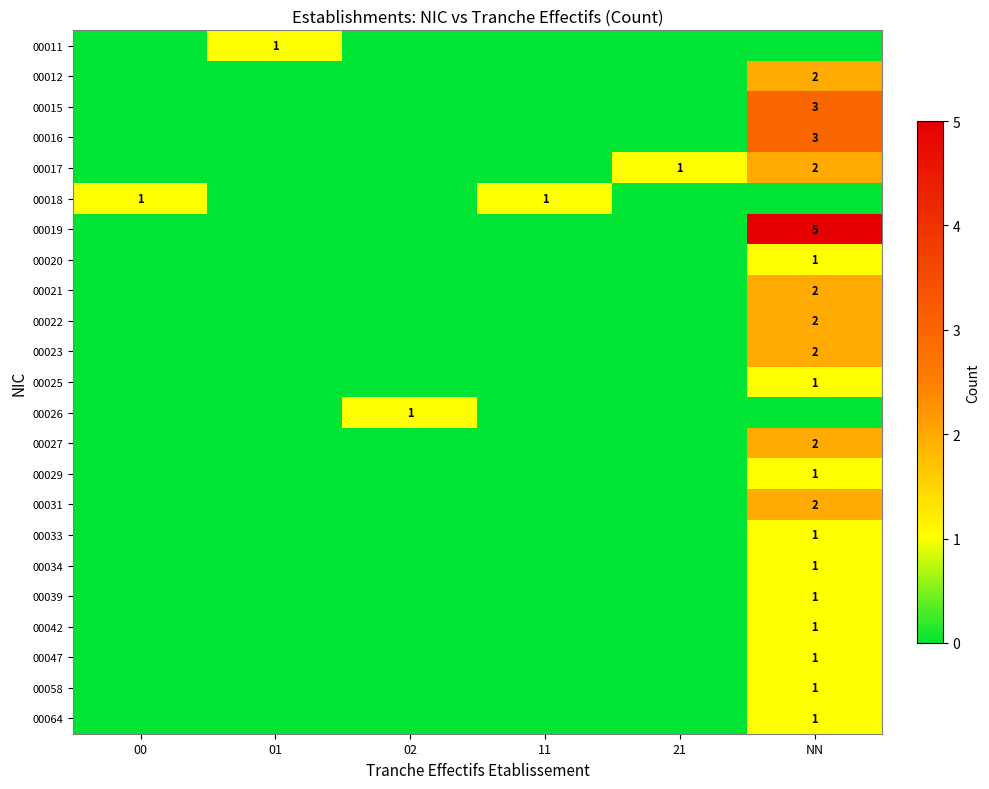

The 00039 series shows 2 at NN. True or false?

False